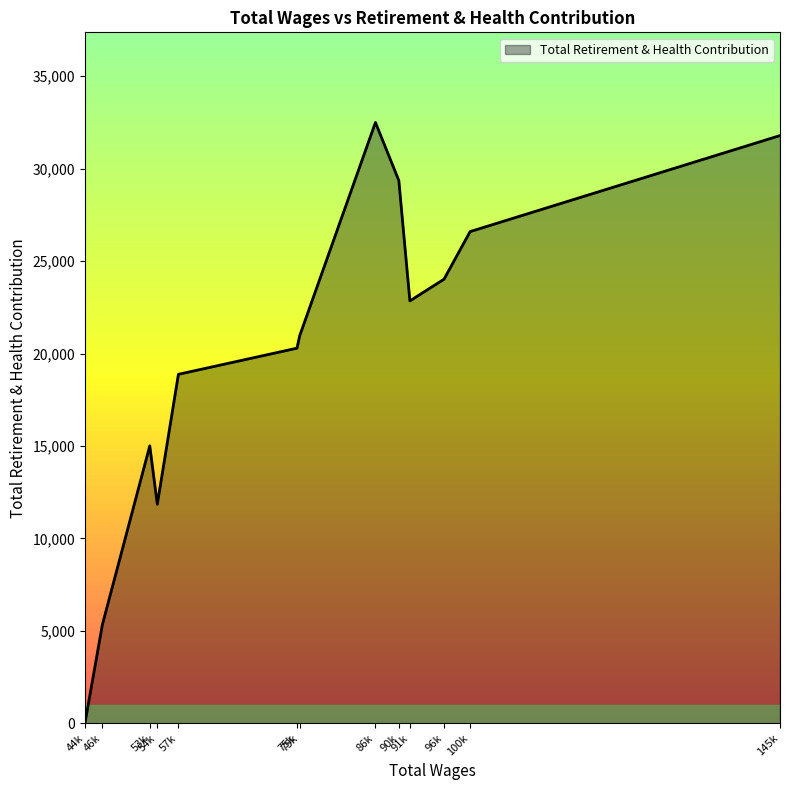

How many lines are shown in the chart?

1